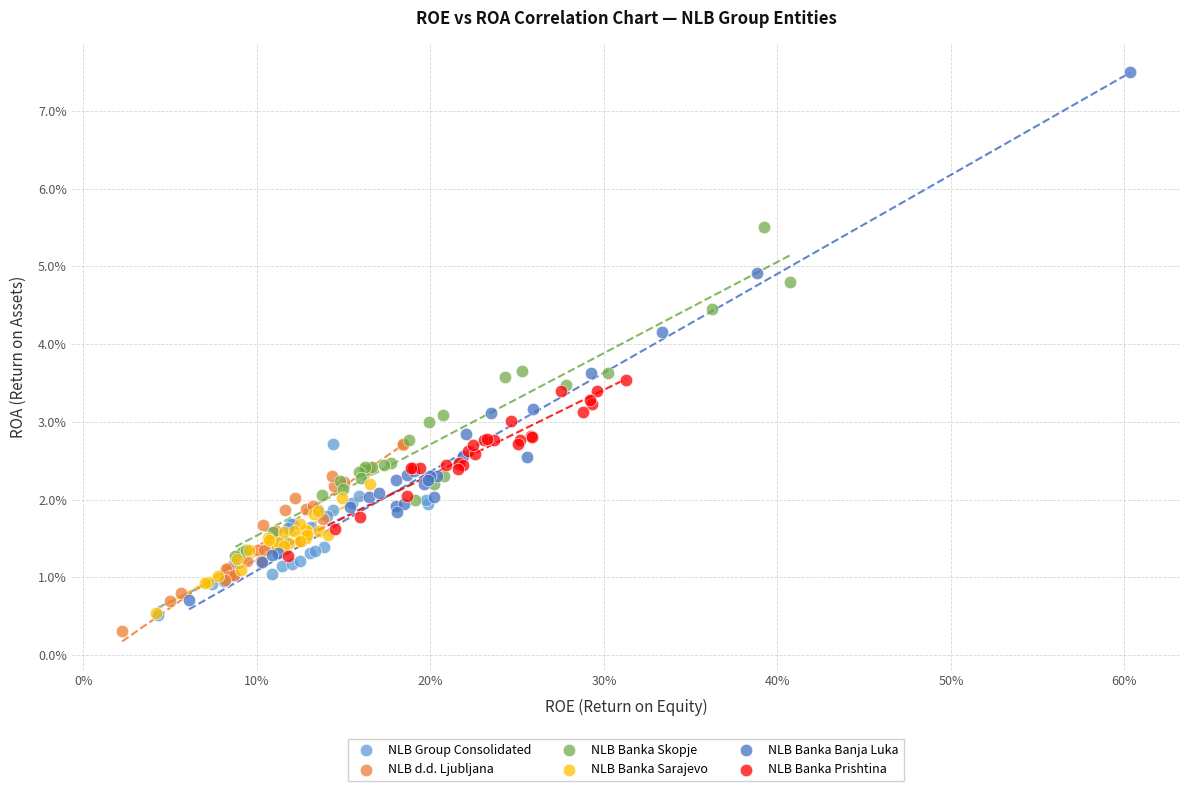

Which series has the widest spread of Y values?

NLB Banka Banja Luka